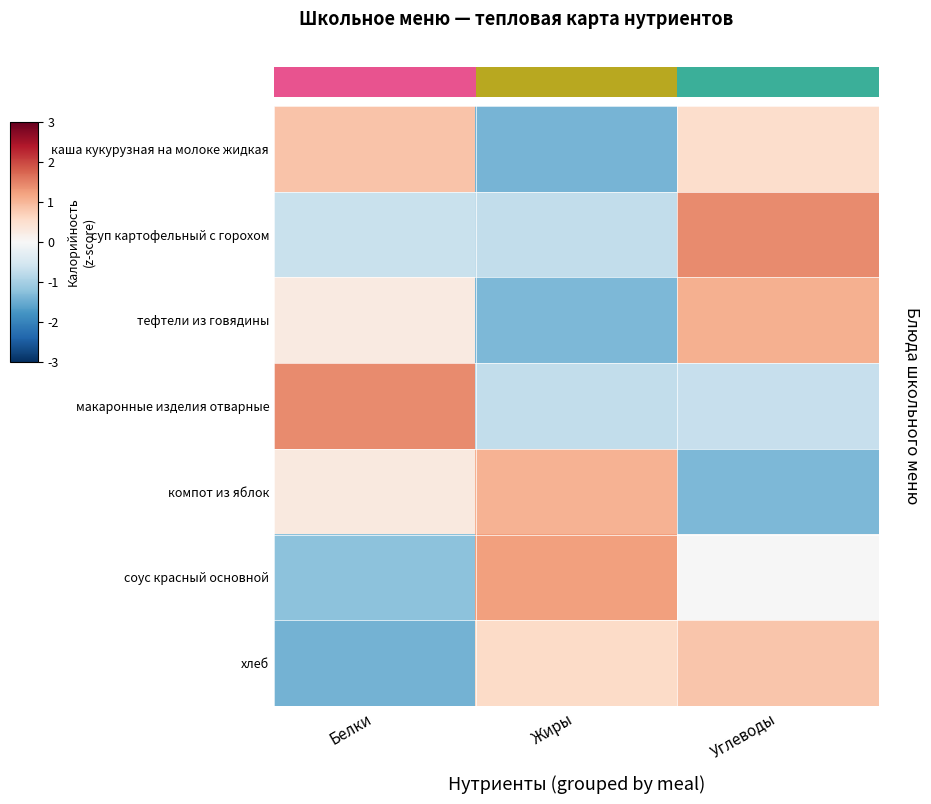

Which category has the lowest value across all series?

Белки